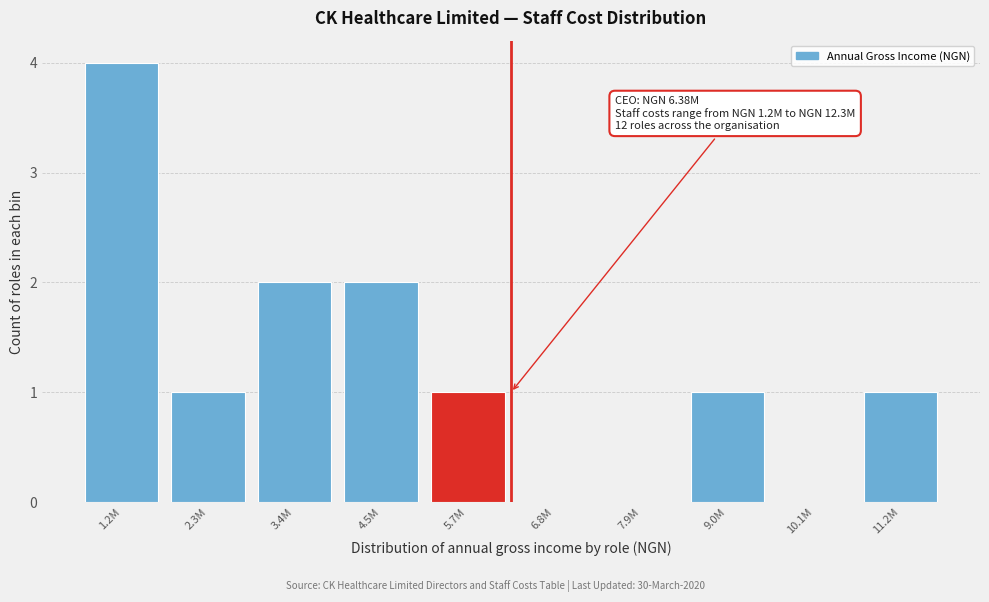

Reading left to right, extract all data points from this chart.

1.2M=4	2.3M=1	3.4M=2	4.5M=2	5.7M=1	6.8M=0	7.9M=0	9.0M=1	10.1M=0	11.2M=1